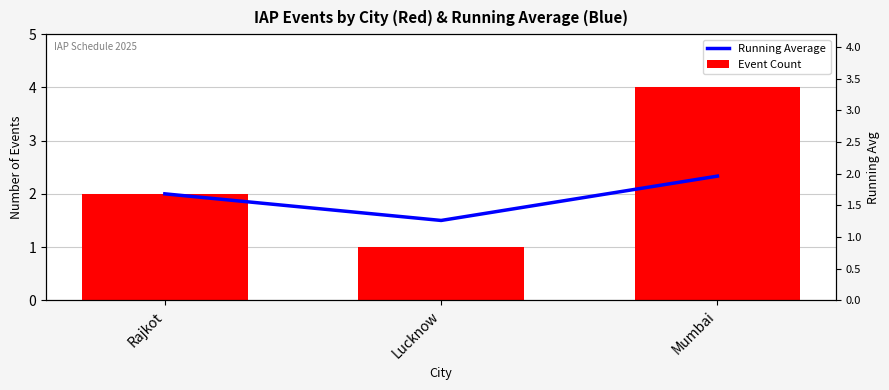

True or false: Running Average has a value of 1.5 at Lucknow.

True